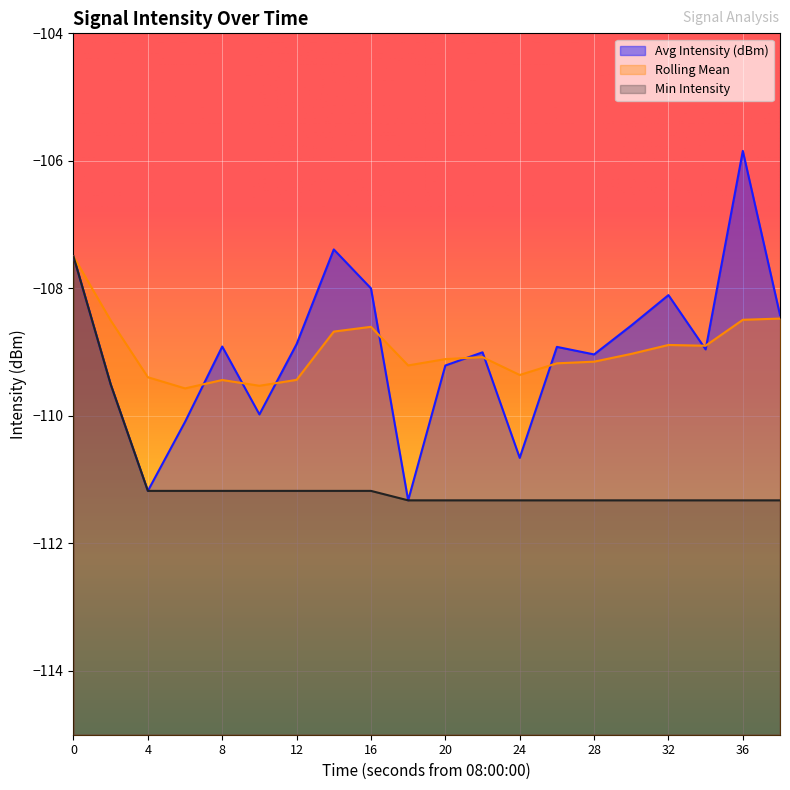

Reading left to right, transcribe all the data shown in this chart.

Avg Intensity (dBm): 0=-107.5	2=-109.5	4=-111.2	6=-110.1	8=-108.9	10=-110.0	12=-108.9	14=-107.4	16=-108.0	18=-111.3	20=-109.2	22=-109.0	24=-110.7	26=-108.9	28=-109.0	30=-108.6	32=-108.1	34=-109.0	36=-105.8	38=-108.4
Rolling Mean: 0=-107.5	2=-108.5	4=-109.4	6=-109.6	8=-109.4	10=-109.5	12=-109.4	14=-108.7	16=-108.6	18=-109.2	20=-109.1	22=-109.1	24=-109.4	26=-109.2	28=-109.1	30=-109.0	32=-108.9	34=-108.9	36=-108.5	38=-108.5
Min Intensity: 0=-107.5	2=-109.5	4=-111.2	6=-111.2	8=-111.2	10=-111.2	12=-111.2	14=-111.2	16=-111.2	18=-111.3	20=-111.3	22=-111.3	24=-111.3	26=-111.3	28=-111.3	30=-111.3	32=-111.3	34=-111.3	36=-111.3	38=-111.3